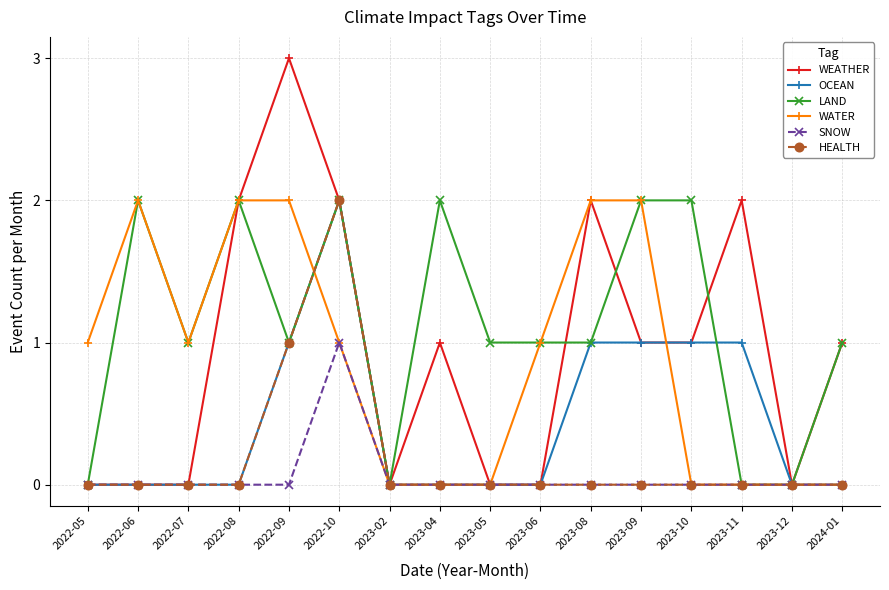

What is the label of the 1st point from the right?

2024-01